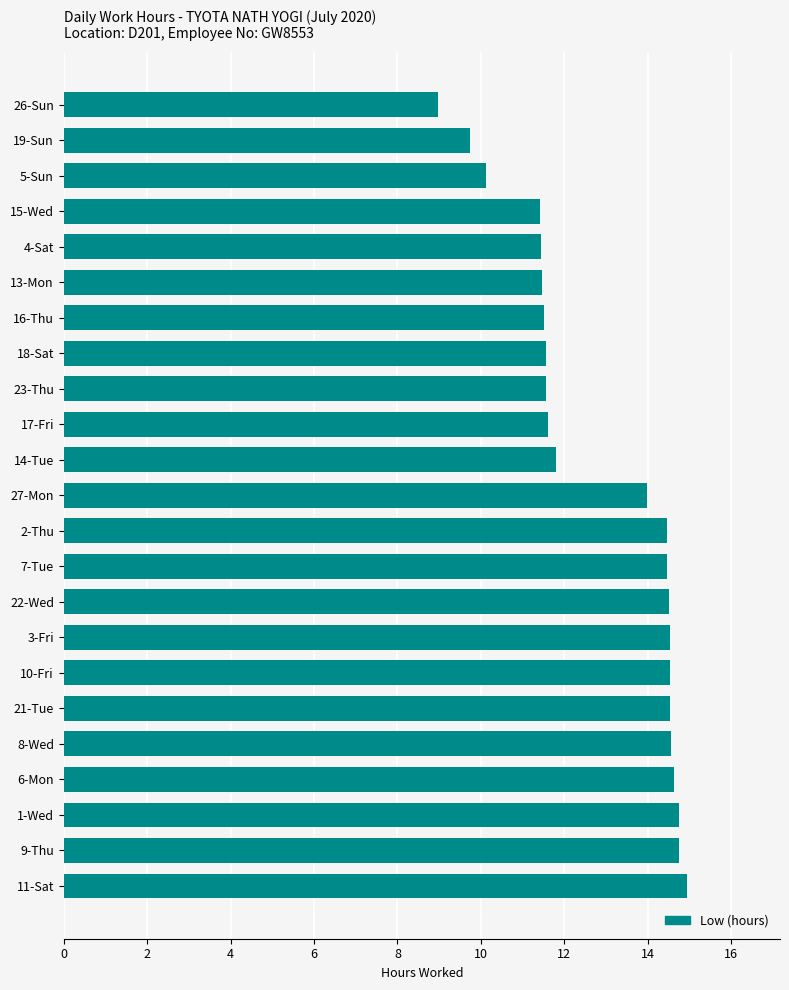

Which category has the lowest value across all series?

26-Sun